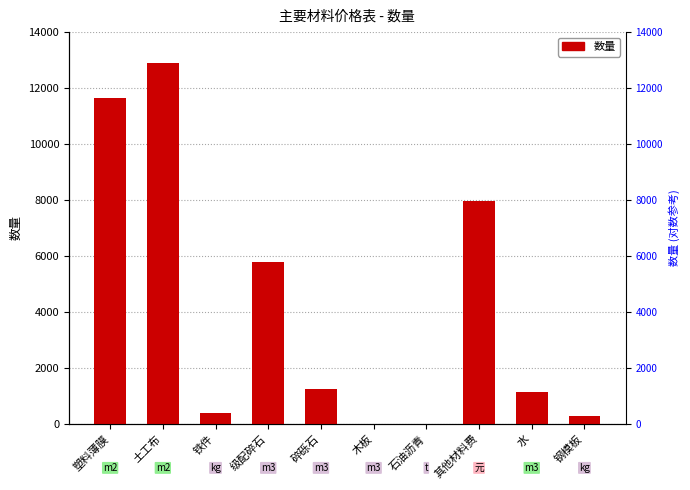

Which has a higher value, 其他材料费 or 土工布?

土工布